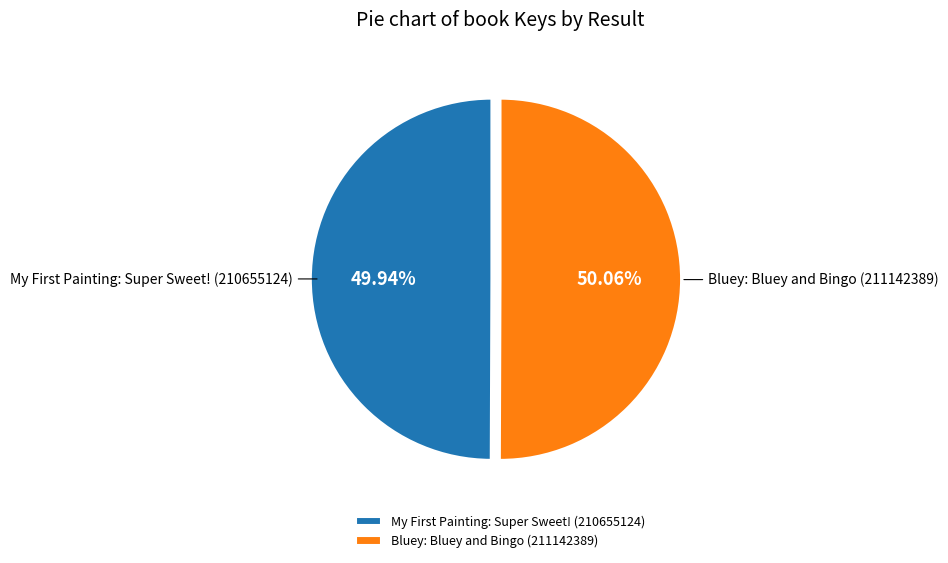

To the nearest percent, what portion does Bluey: Bluey and Bingo (211142389) represent?

50%